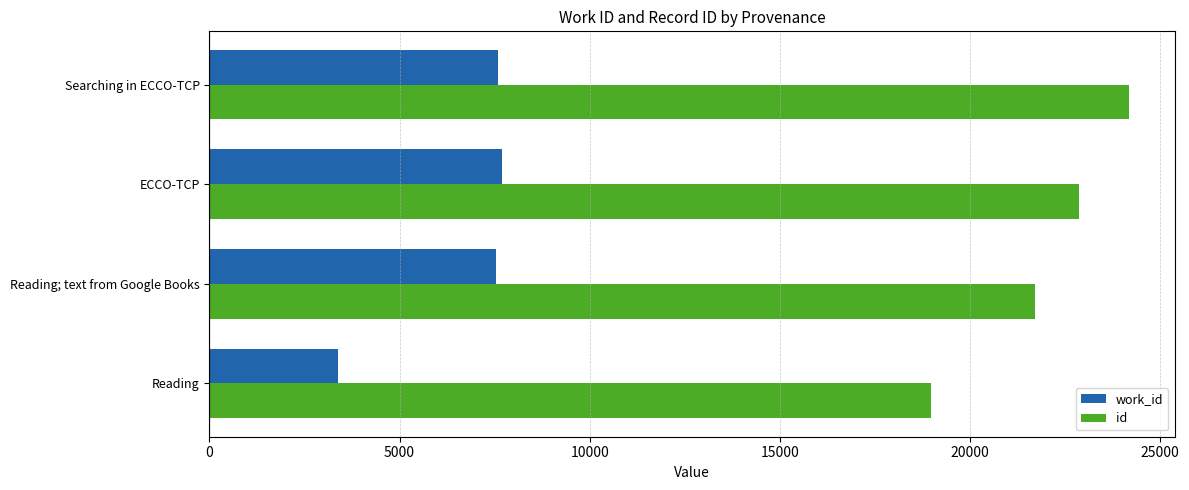

The value of id at Reading; text from Google Books is 14258. True or false?

False